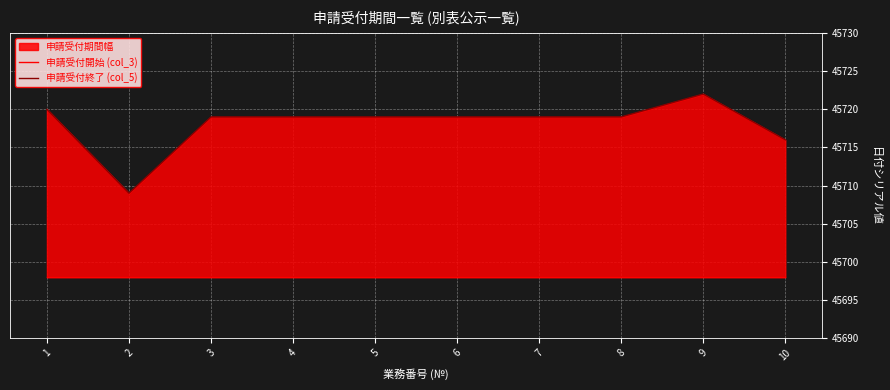

How many interior local valleys does the 申請受付終了 (col_5) series have?

1